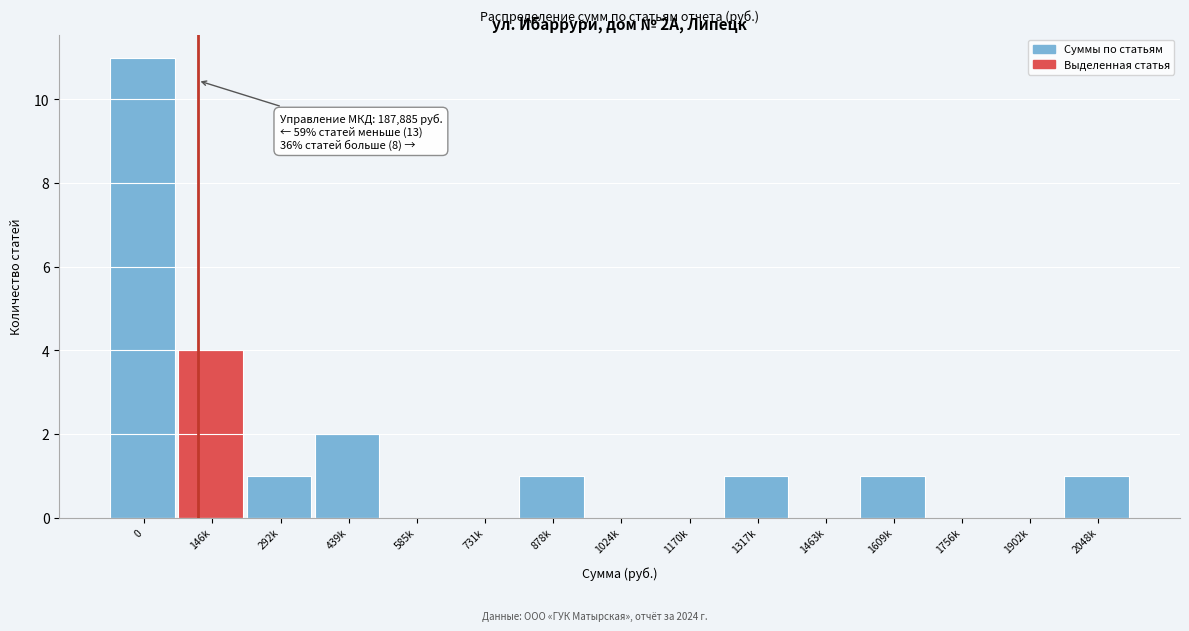

Reading right to left, transcribe all the data shown in this chart.

2048k=1	1902k=0	1756k=0	1609k=1	1463k=0	1317k=1	1170k=0	1024k=0	878k=1	731k=0	585k=0	439k=2	292k=1	146k=4	0=11